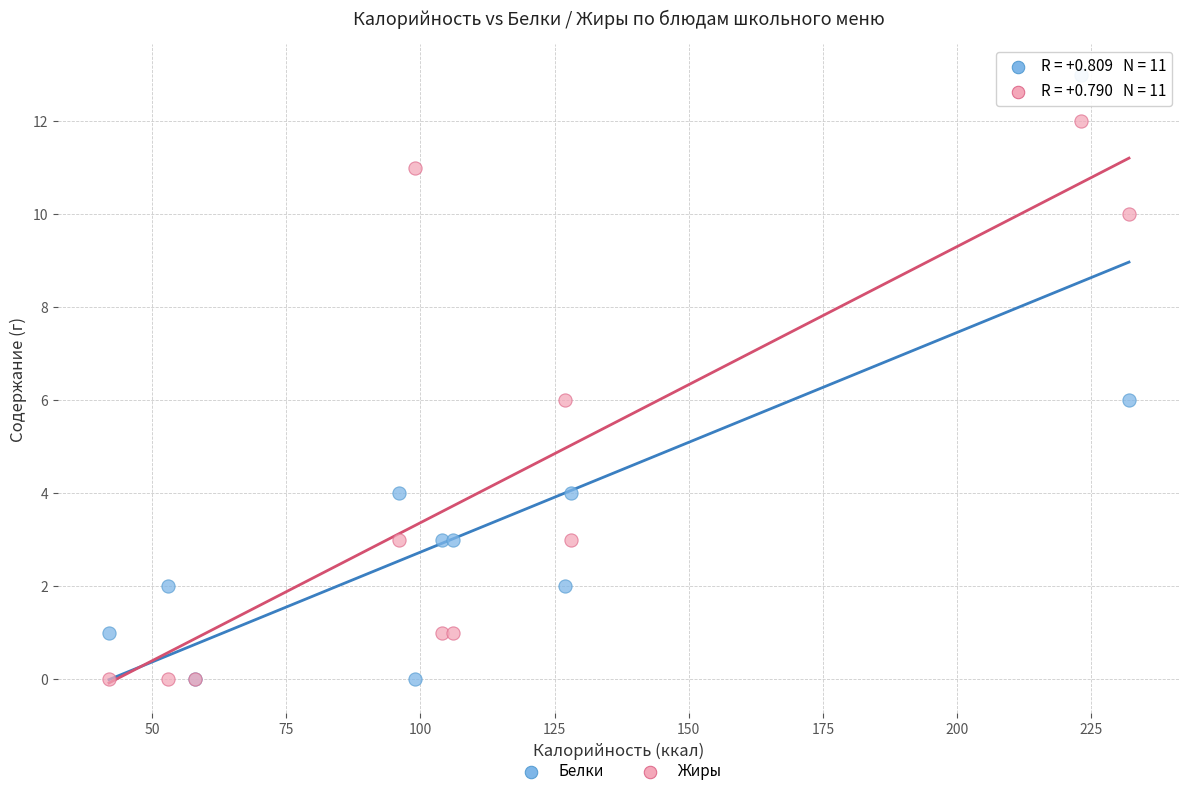

Which series contains the highest Y value?

Белки